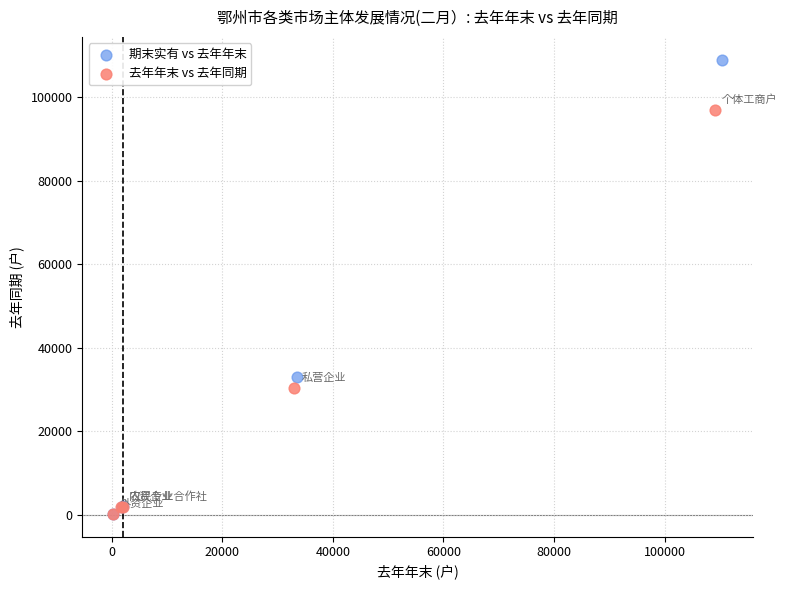

Which series reaches the maximum Y coordinate?

期末实有 vs 去年年末